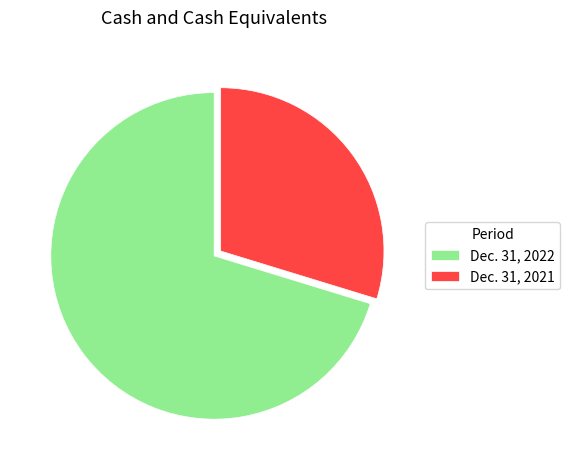

Is the sum of Dec. 31, 2022 and Dec. 31, 2021 greater than half?

Yes